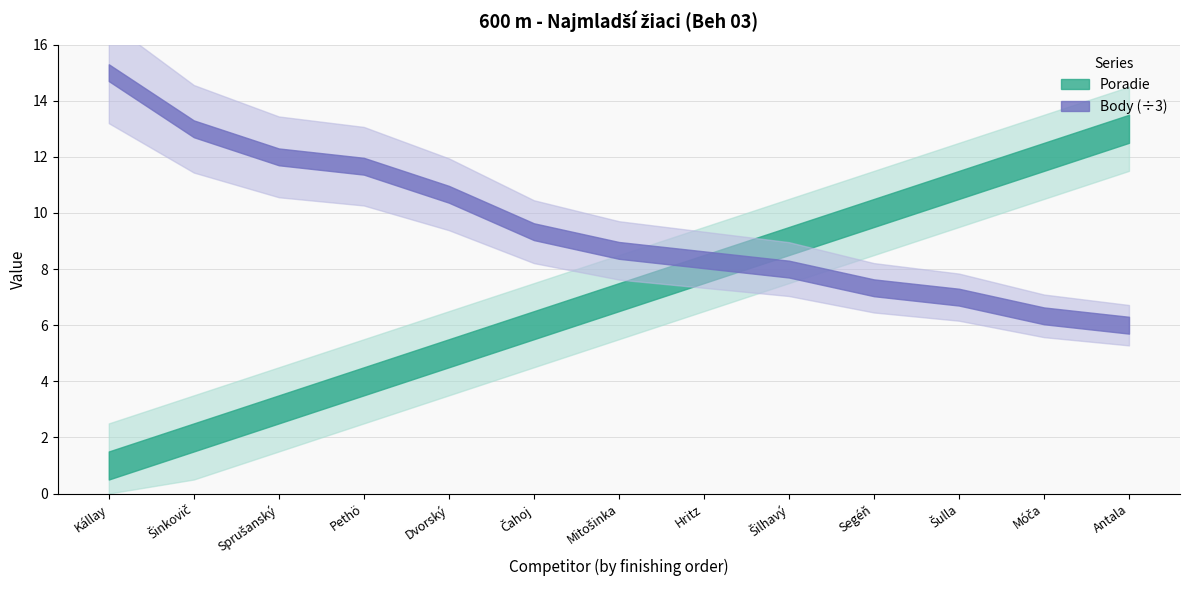

What is the minimum value for Body?

18